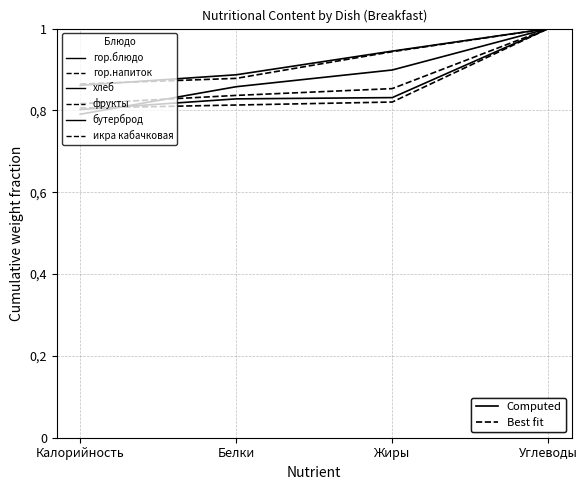

Is this an area chart (filled region under the line)?

No